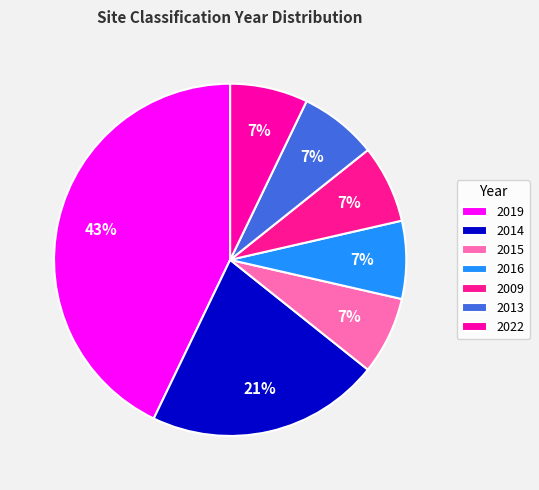

Is 2022 the majority of the pie?

No